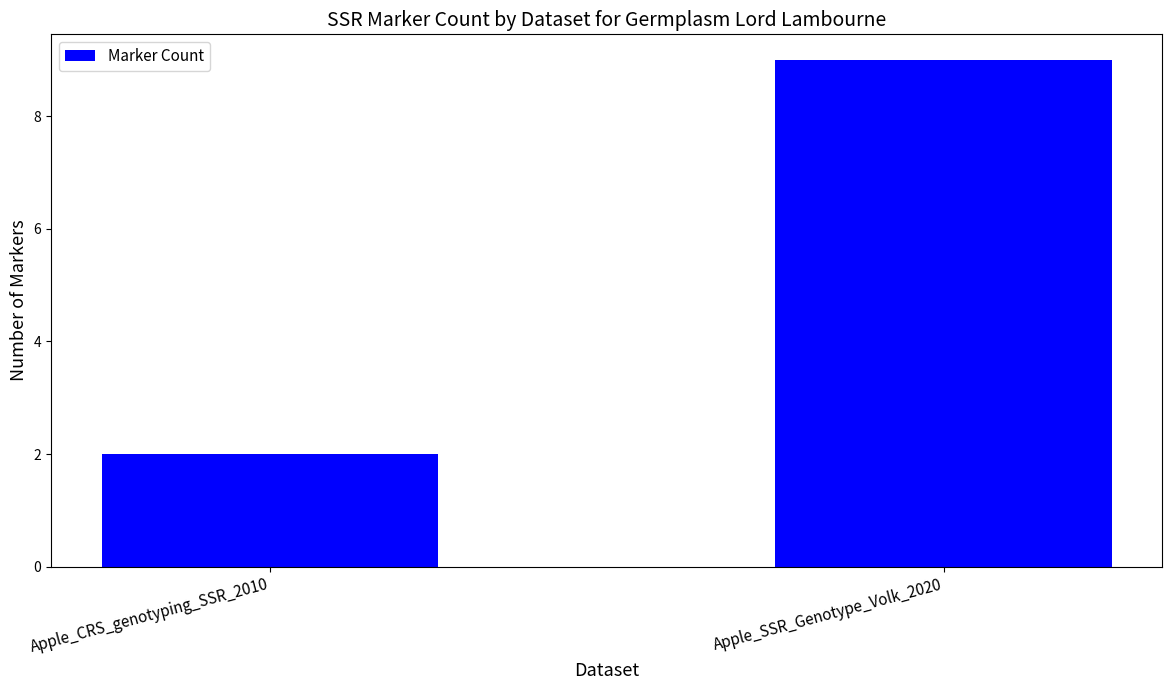

Reading left to right, list all the values displayed in this chart.

2	9